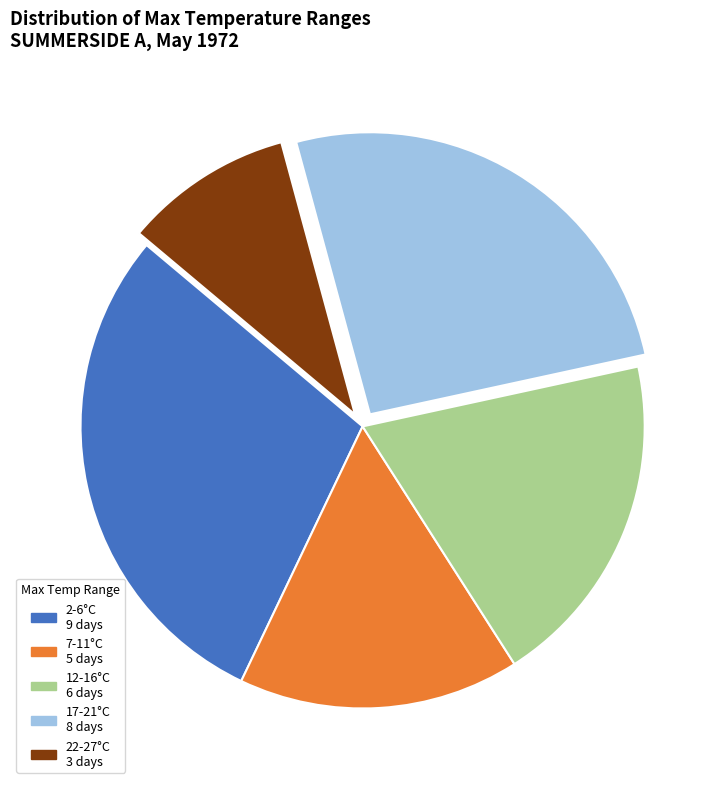

To the nearest percent, what is the average slice percentage?

20%